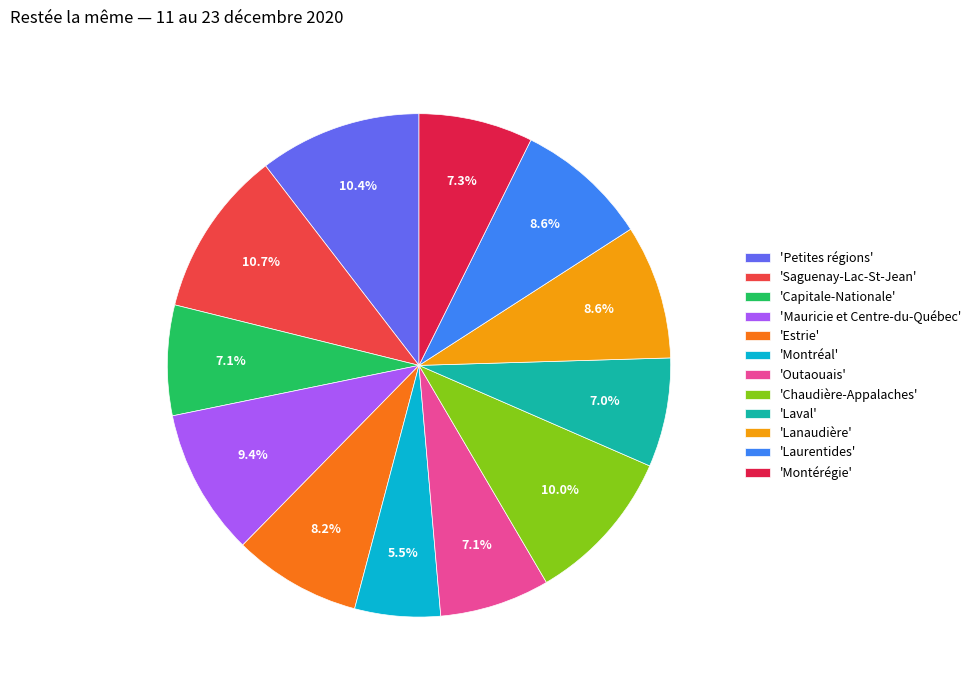

Which category has the smallest portion of the pie?

'Montréal'